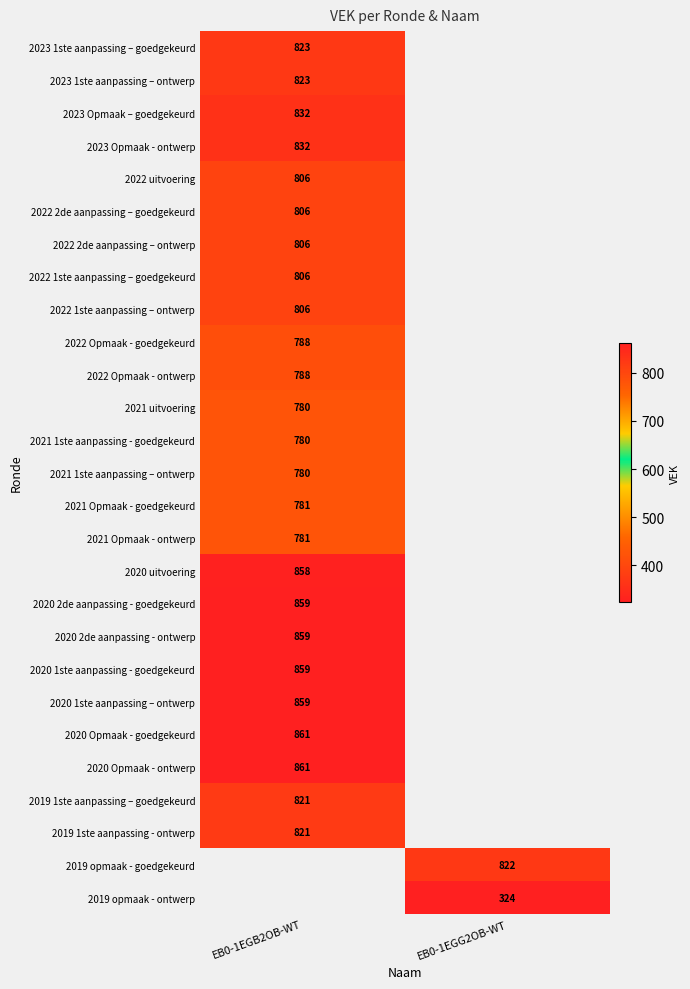

True or false: 2020 1ste aanpassing - goedgekeurd has a value of 859 at EB0-1EGB2OB-WT.

True